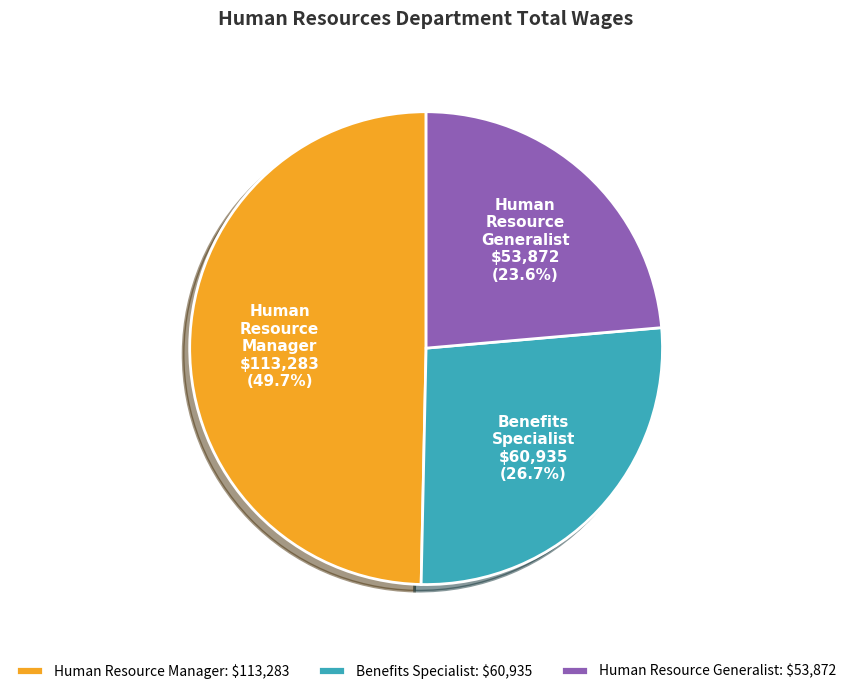

What is the ratio of the value at Benefits Specialist to the value at Human Resource Generalist?

1.1